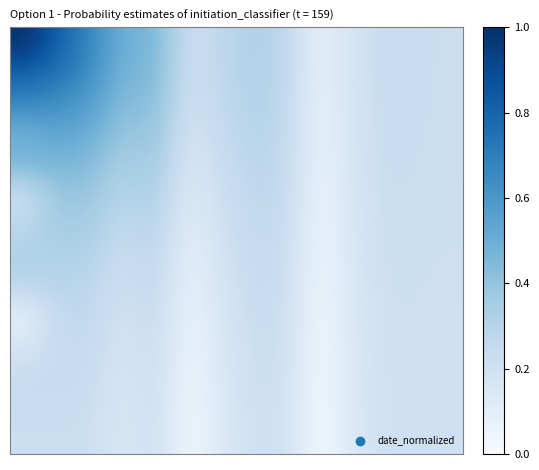

What is the greatest value displayed?

1.0